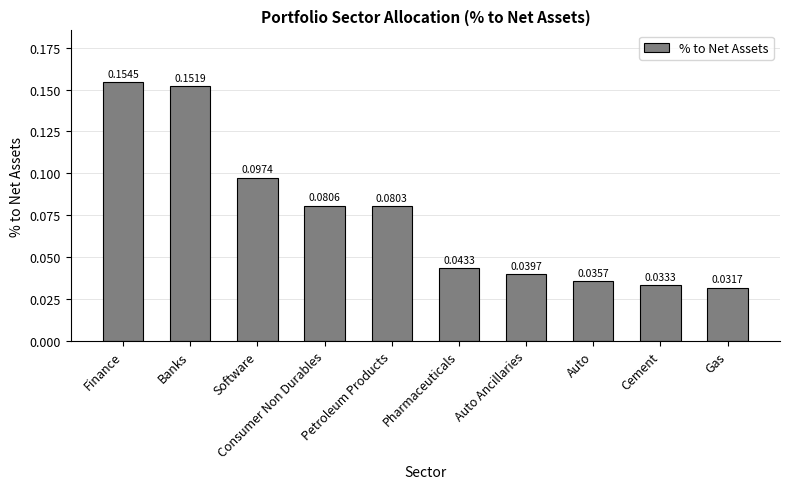

Where is the data nearest to the value 0?

Gas